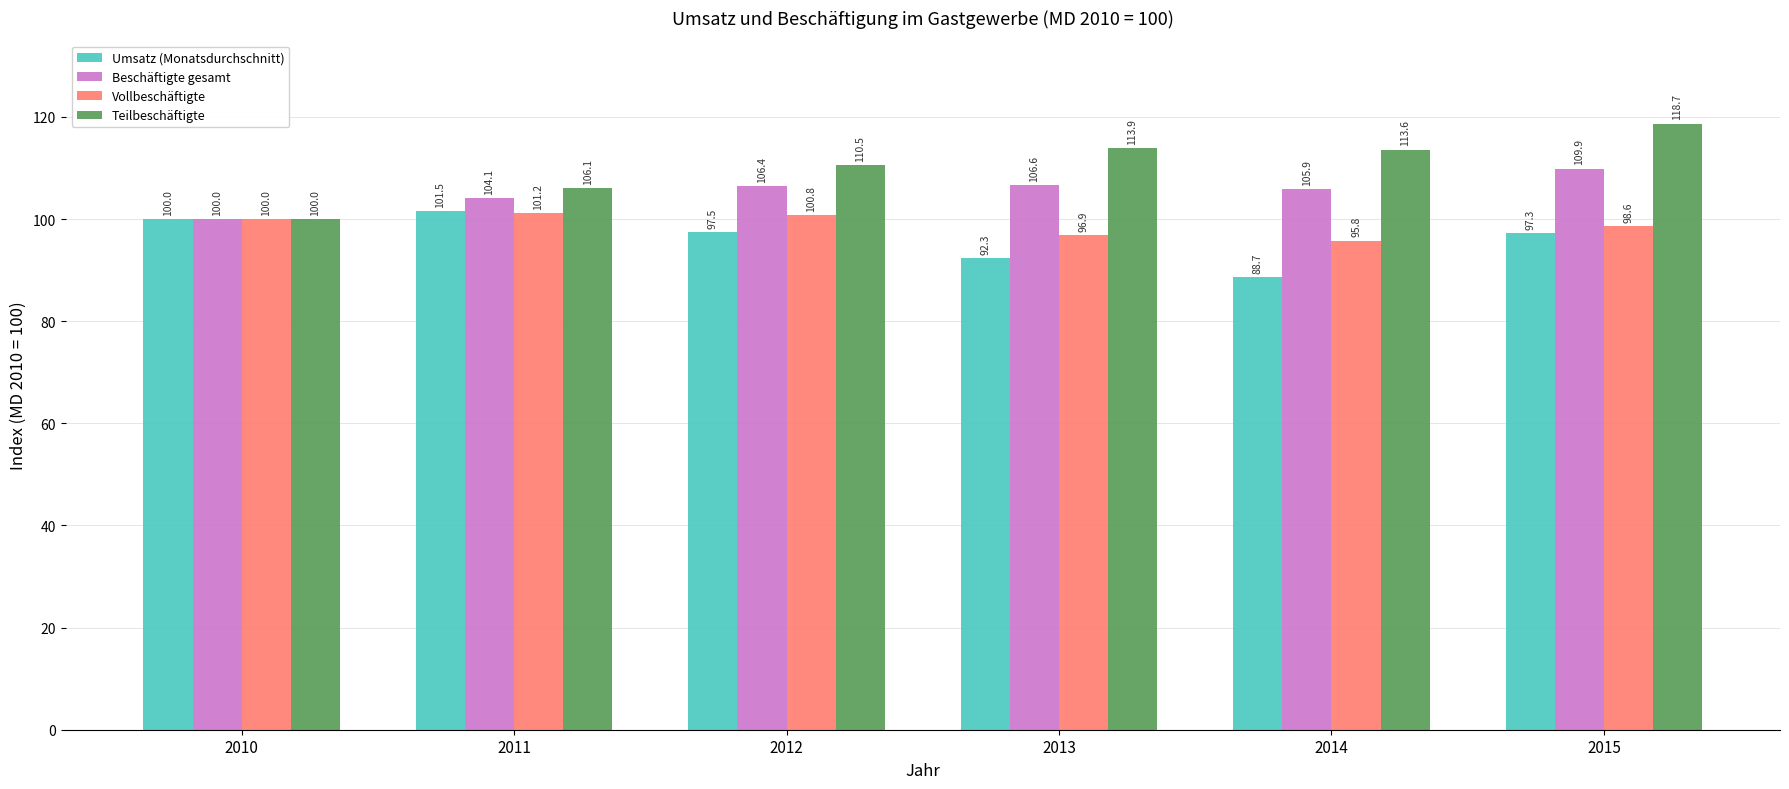

List the series in order of their peak value, lowest first.

Vollbeschäftigte, Umsatz (Monatsdurchschnitt), Beschäftigte gesamt, Teilbeschäftigte